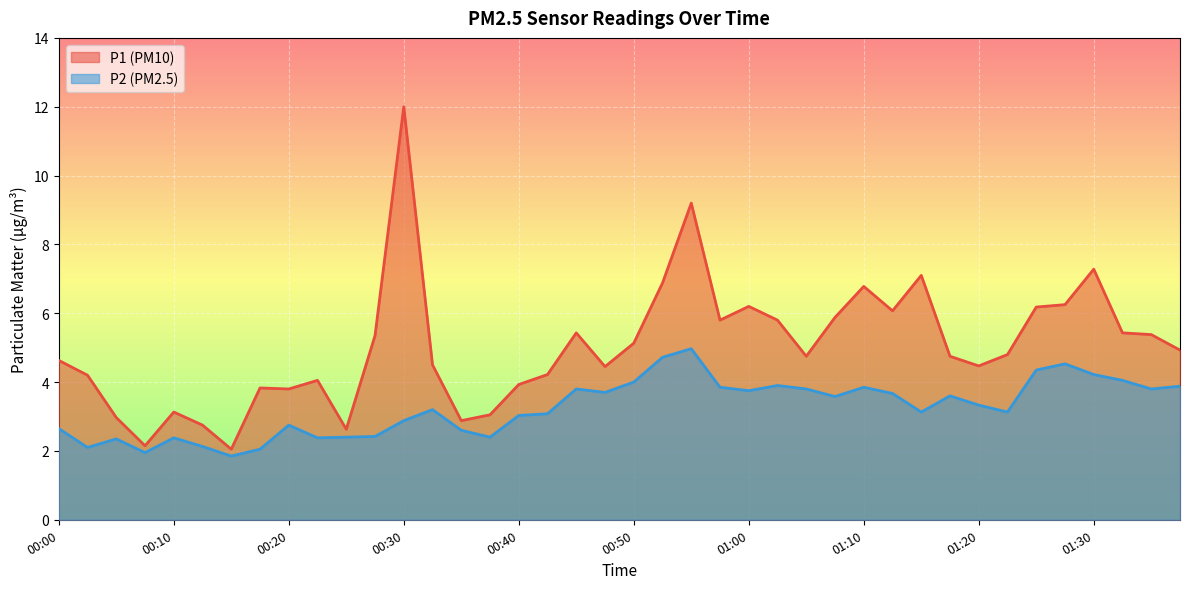

How many data points in P1 are less than 4?

11